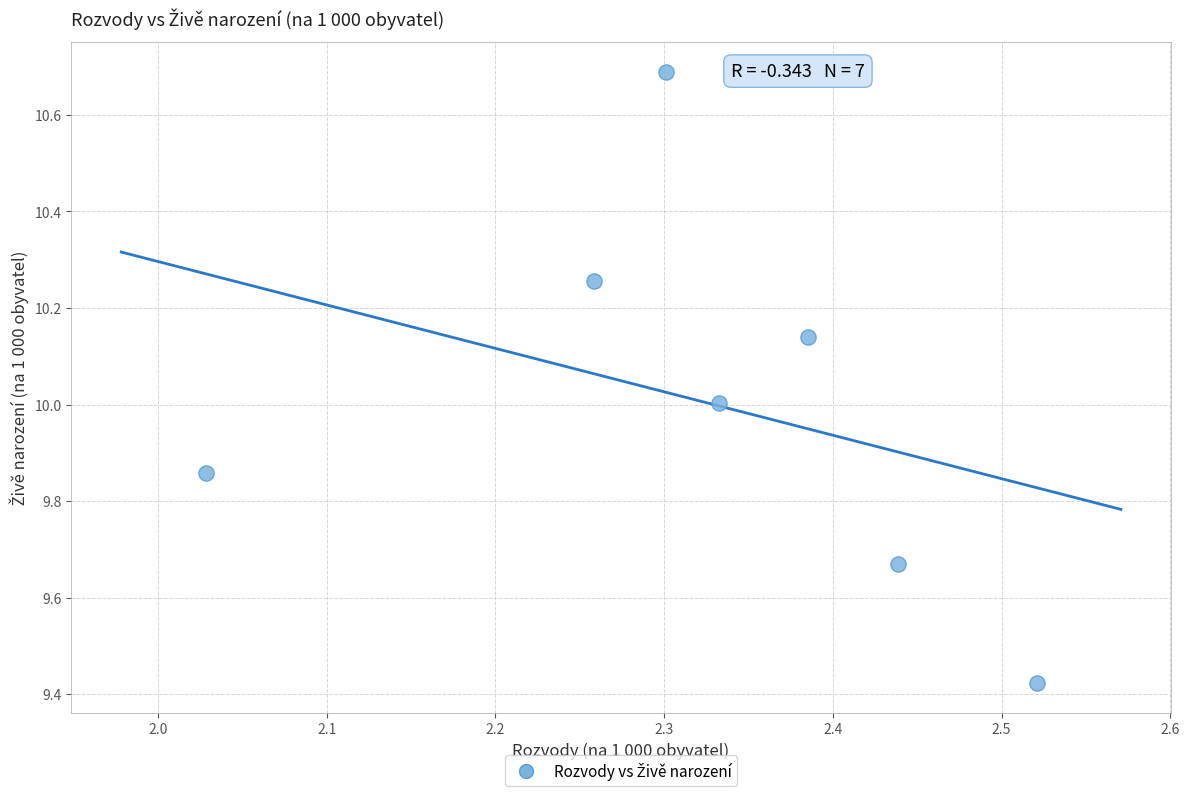

What is the average Y value?

10.0